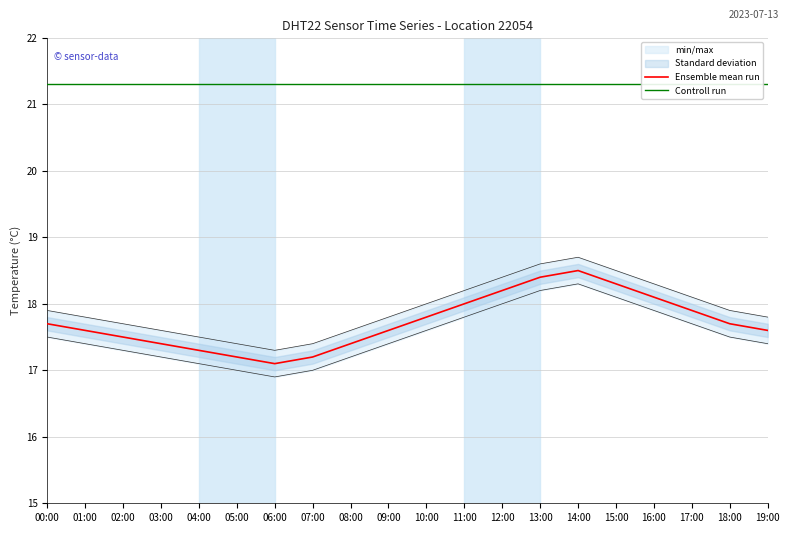

What is the approximate value of Controll run at 18:00?

21.3